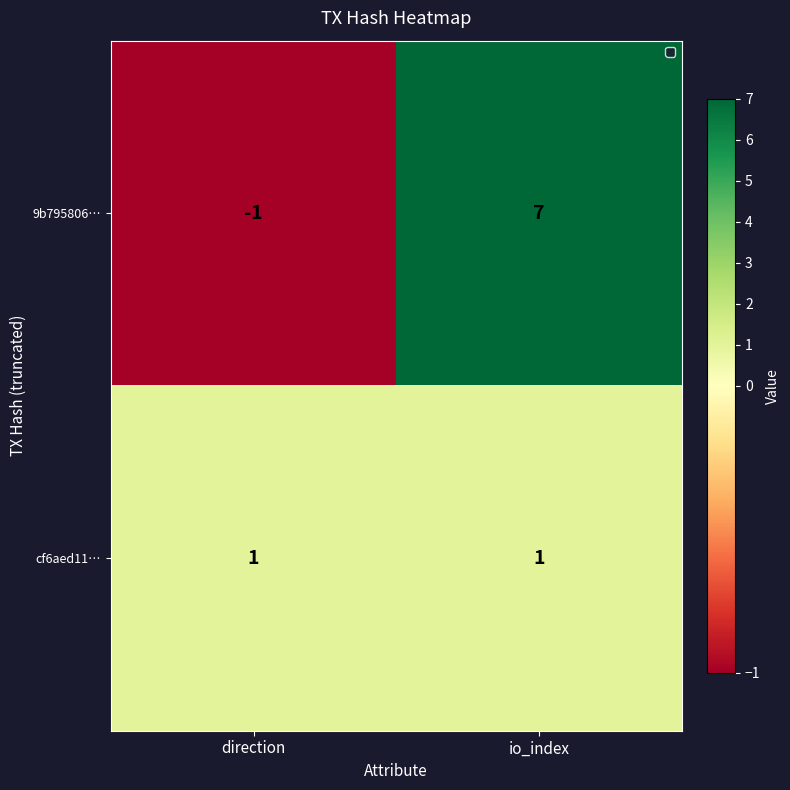

Reading left to right, what are all the values shown in this chart?

9b795806…: -1	7
cf6aed11…: 1	1